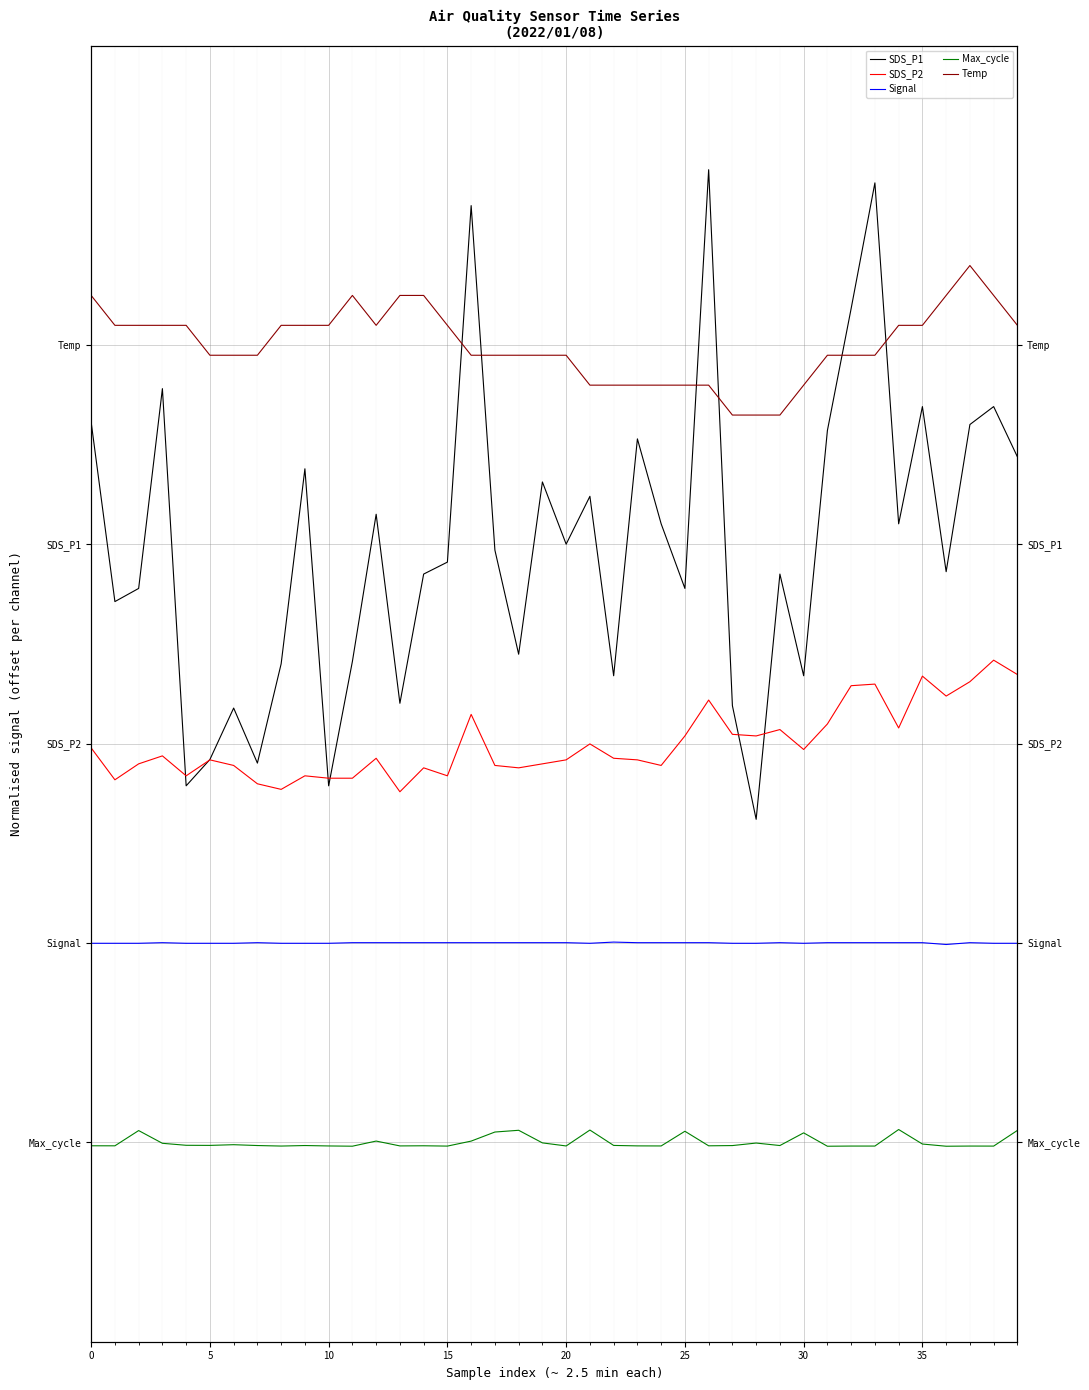

Which category has the highest value across all series?

26